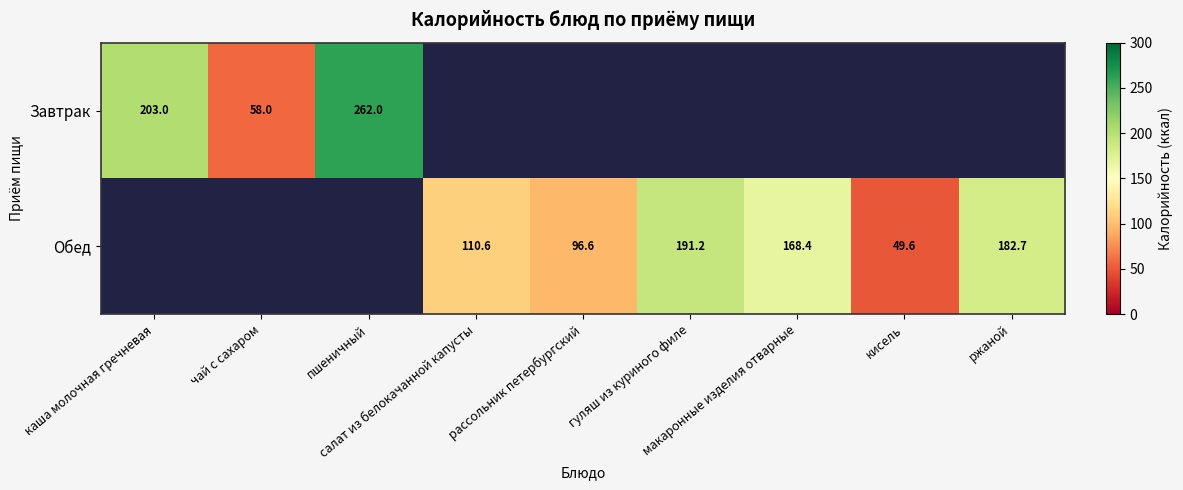

What is the greatest value displayed?

262.0